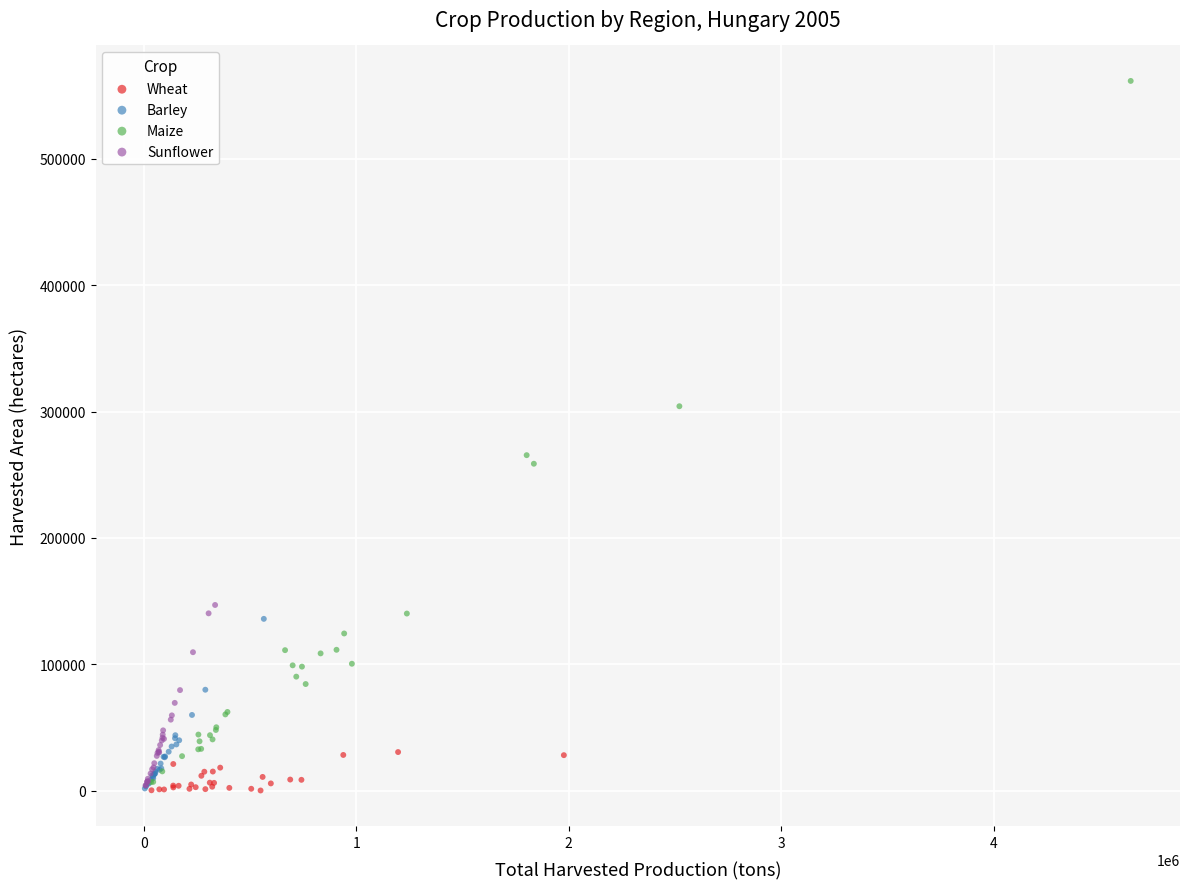

Which series has the widest spread of Y values?

Maize